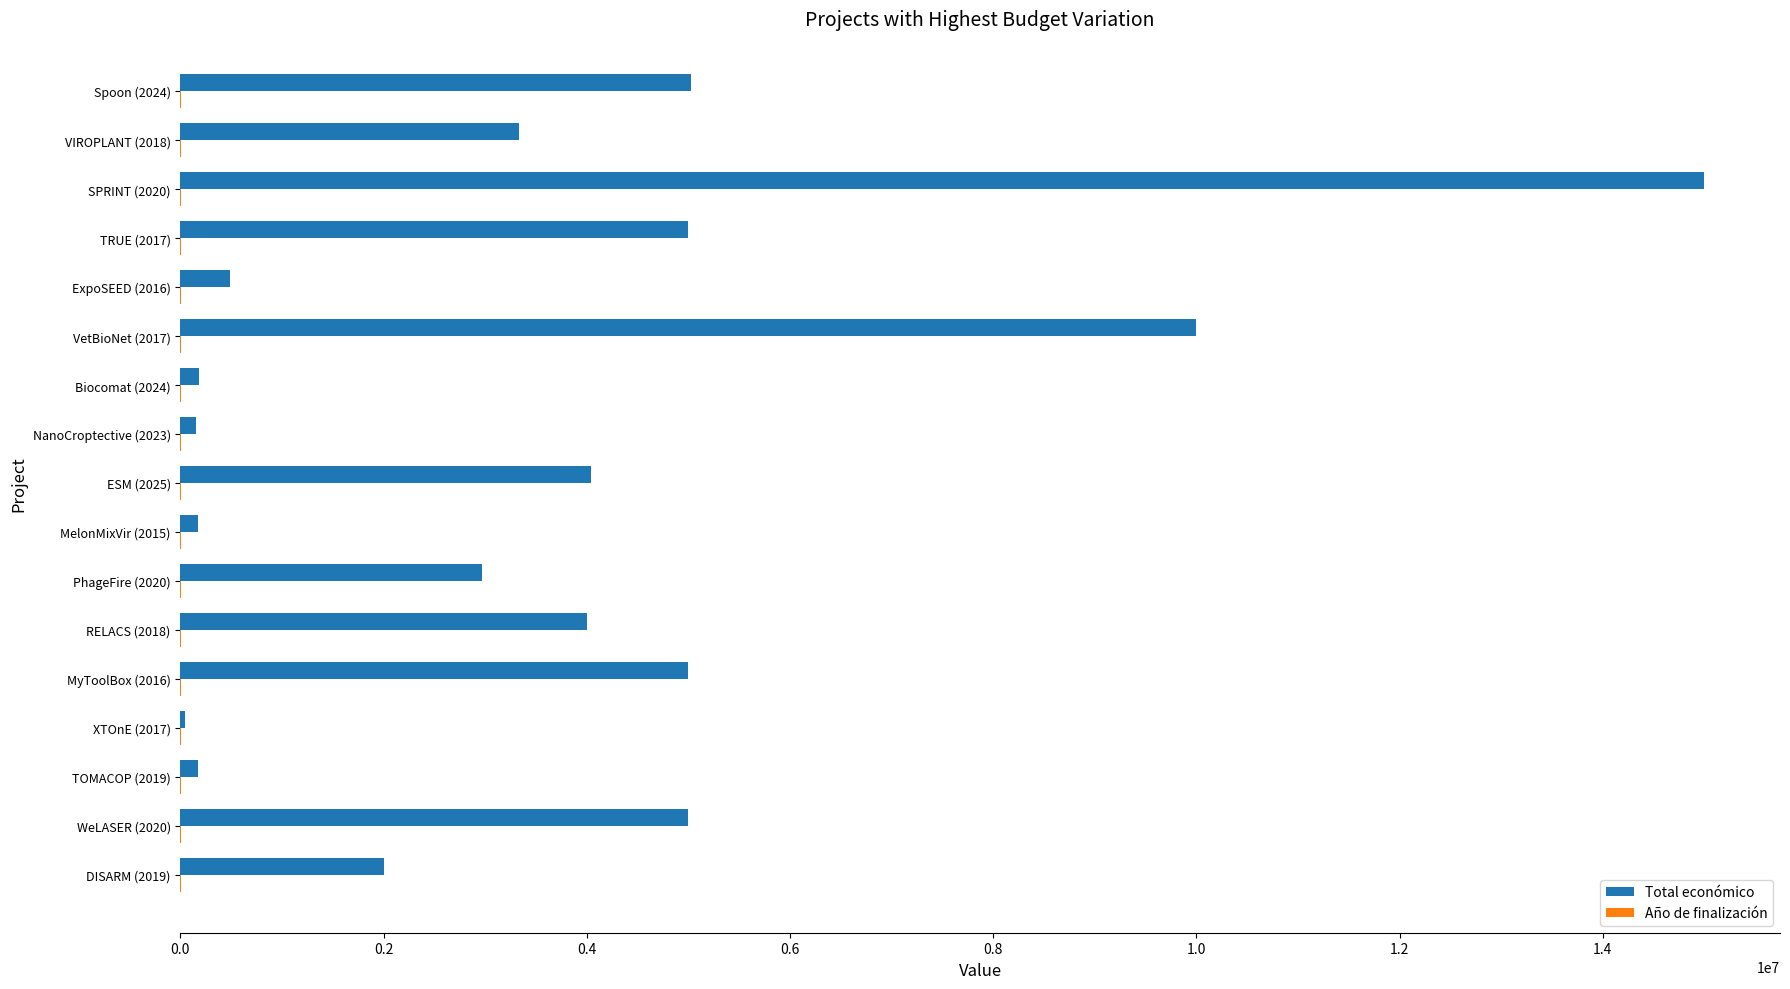

What is the greatest value displayed?

14994445